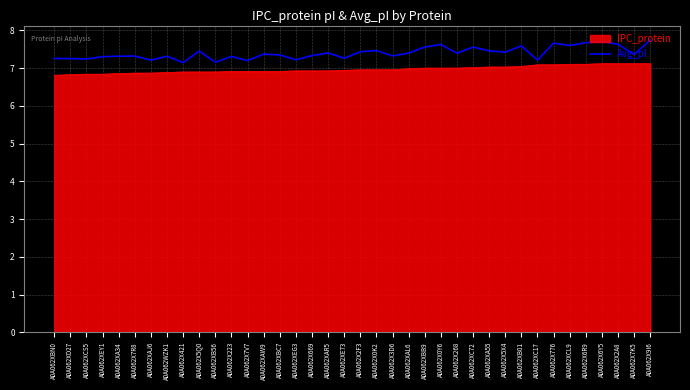

Which series has the widest spread of values?

Avg_pI